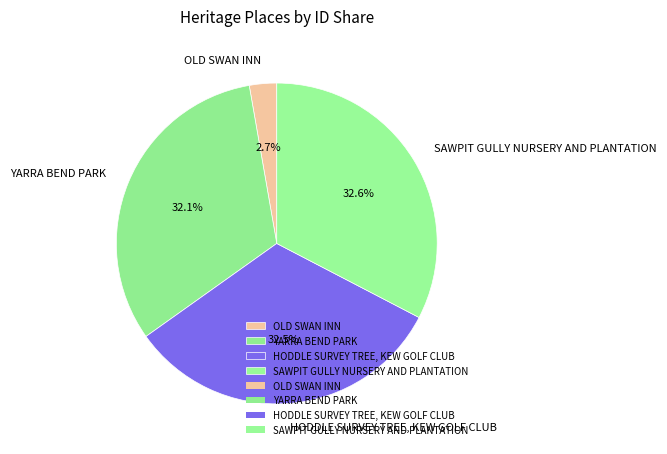

What is the ratio of the value at HODDLE SURVEY TREE, KEW GOLF CLUB to the value at SAWPIT GULLY NURSERY AND PLANTATION?

1.0